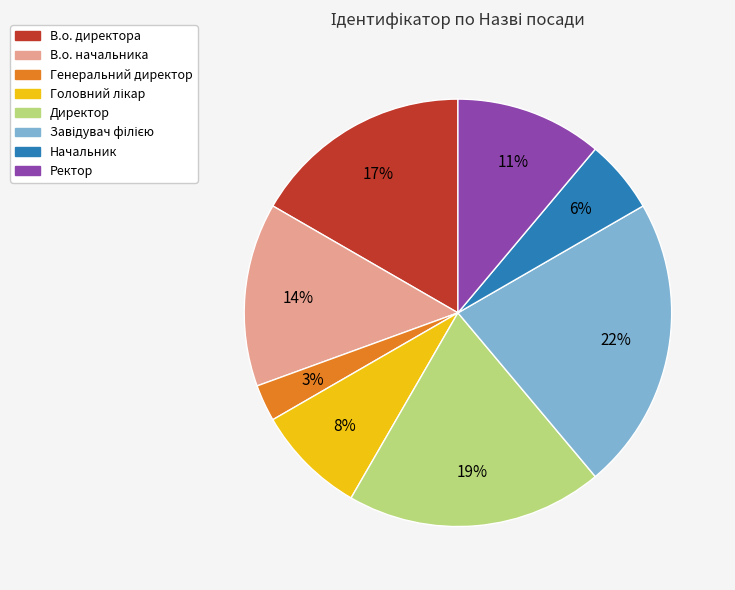

Does Директор account for over 50% of the chart?

No